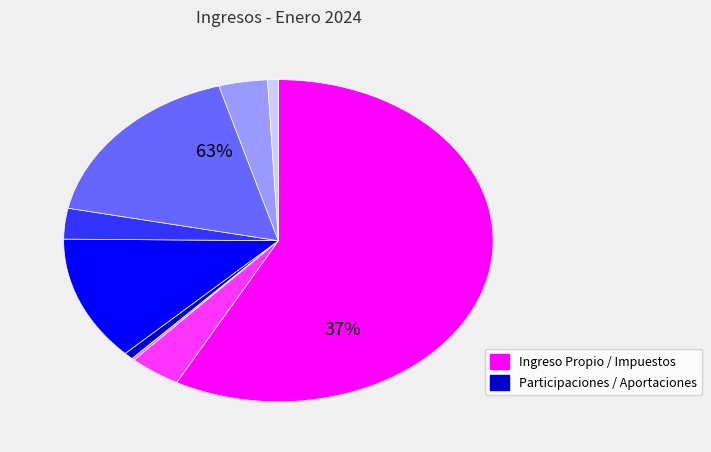

To the nearest percent, what is the difference between the largest and smallest slice percentages?

58%